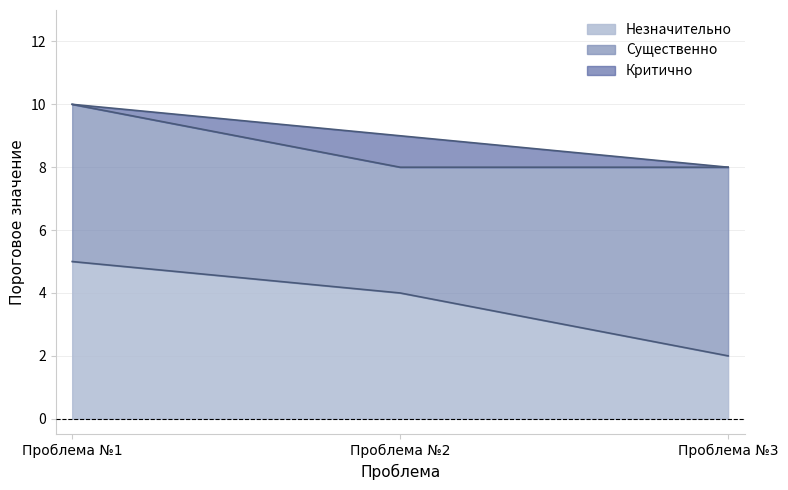

The Незначительно series shows 5 at Проблема №1. True or false?

True